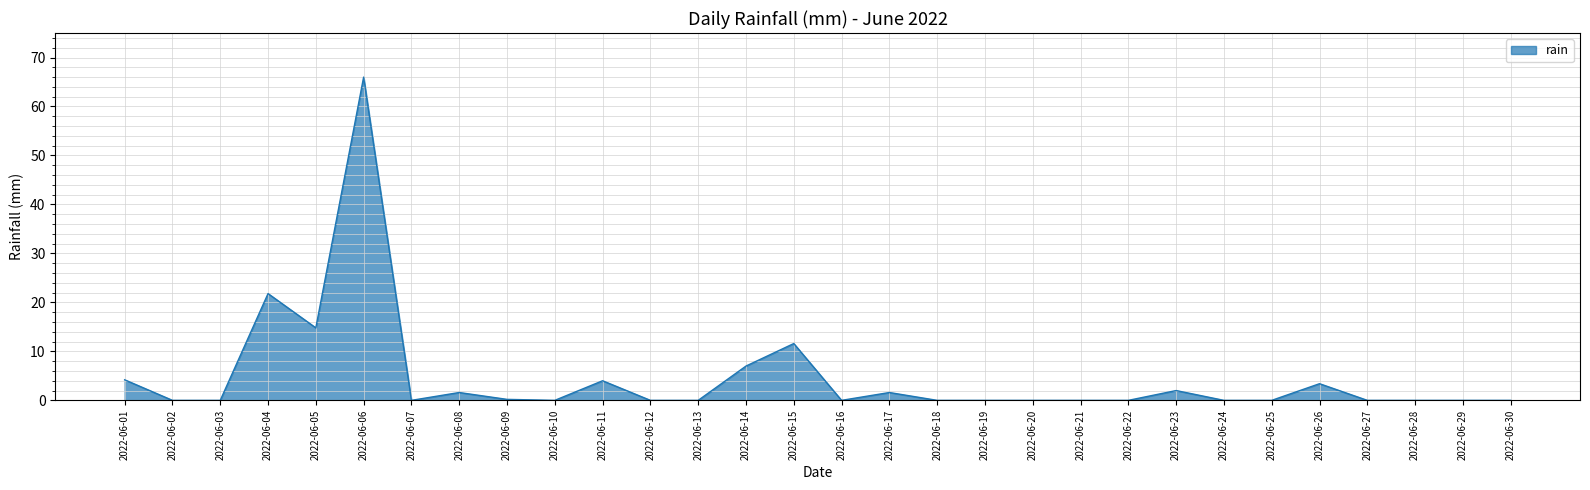

Which category has the highest value across all series?

2022-06-06